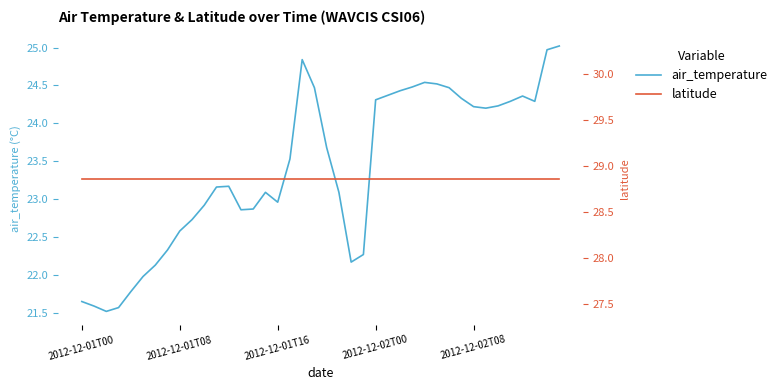

True or false: latitude has more than 2 points higher than both neighbors.

False